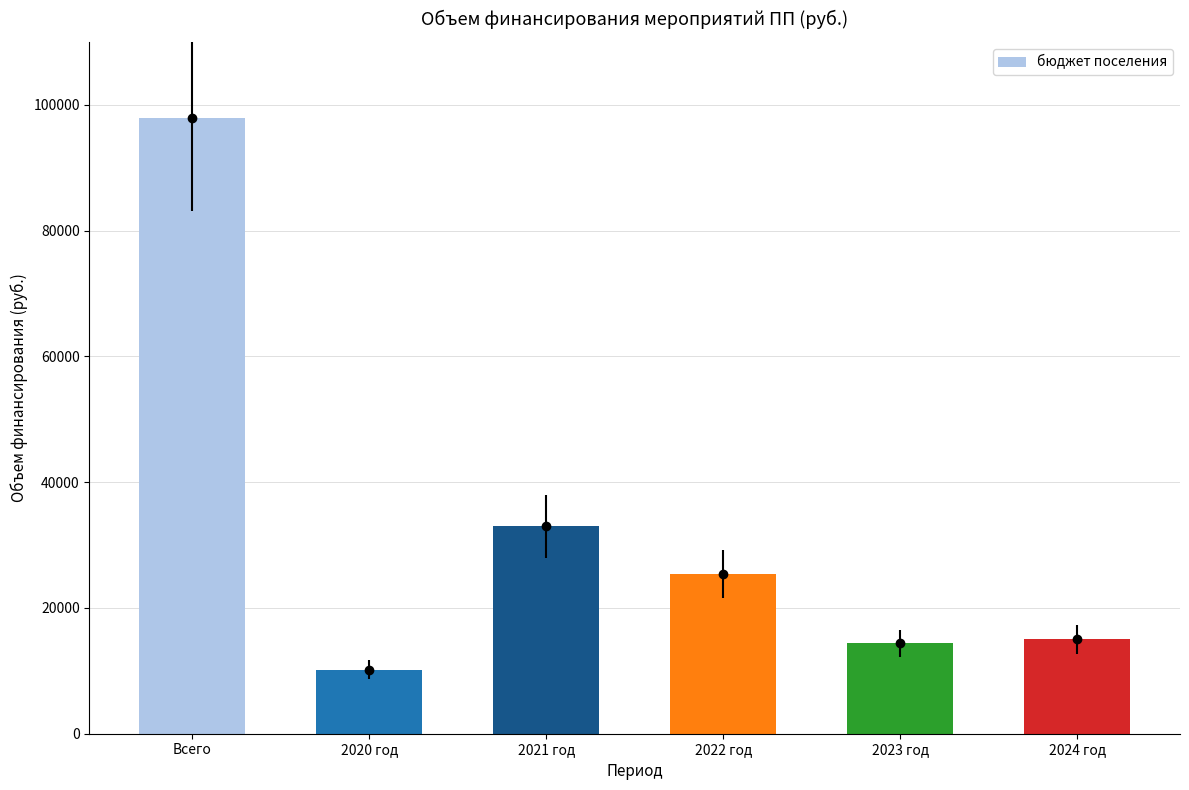

What is the difference between the second highest and minimum values?

22802